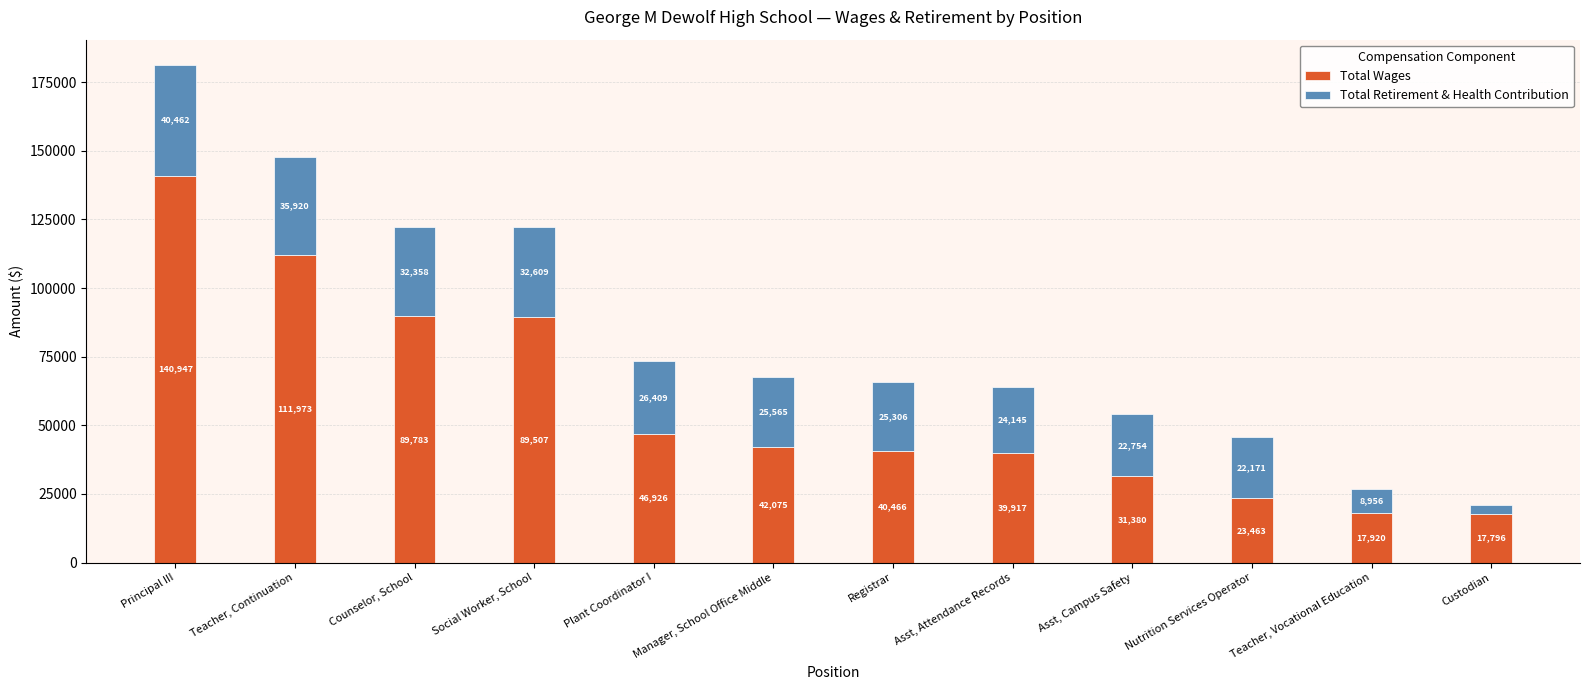

What is the highest value of the Total Wages series?

140947